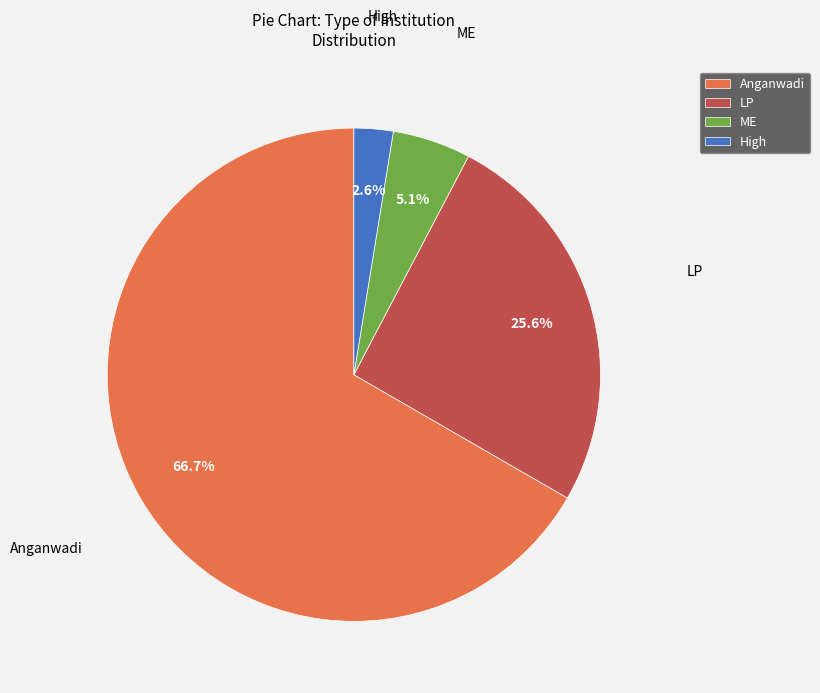

To the nearest percent, what portion does Anganwadi represent?

67%